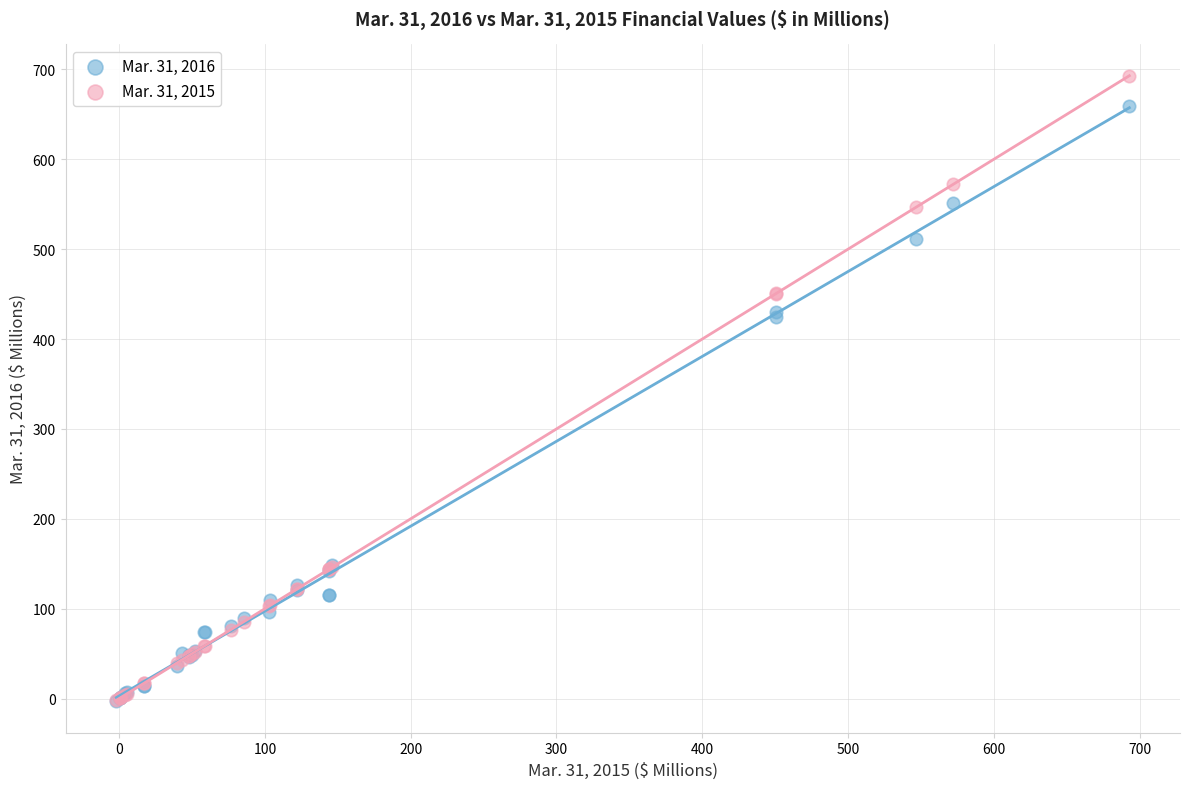

Which series contains the highest Y value?

Mar. 31, 2015